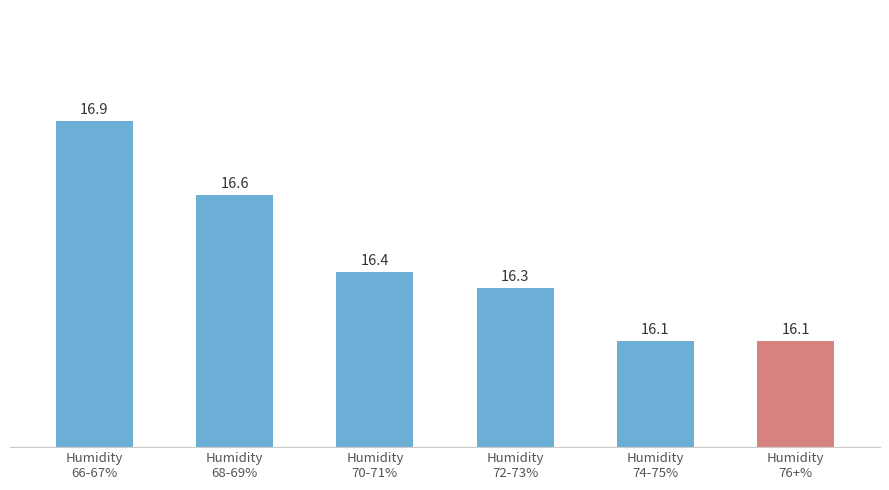

Is it true that the value at Humidity
68-69% is 16.6?

True